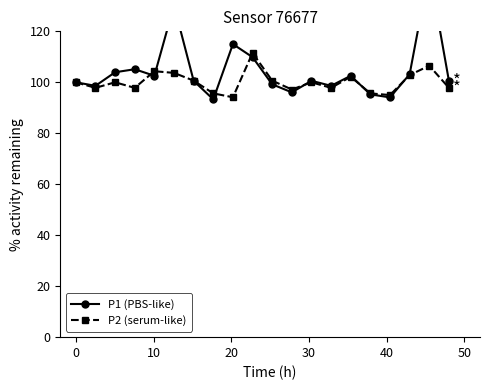

How many values in the P1 (PBS-like) series exceed 100?

12